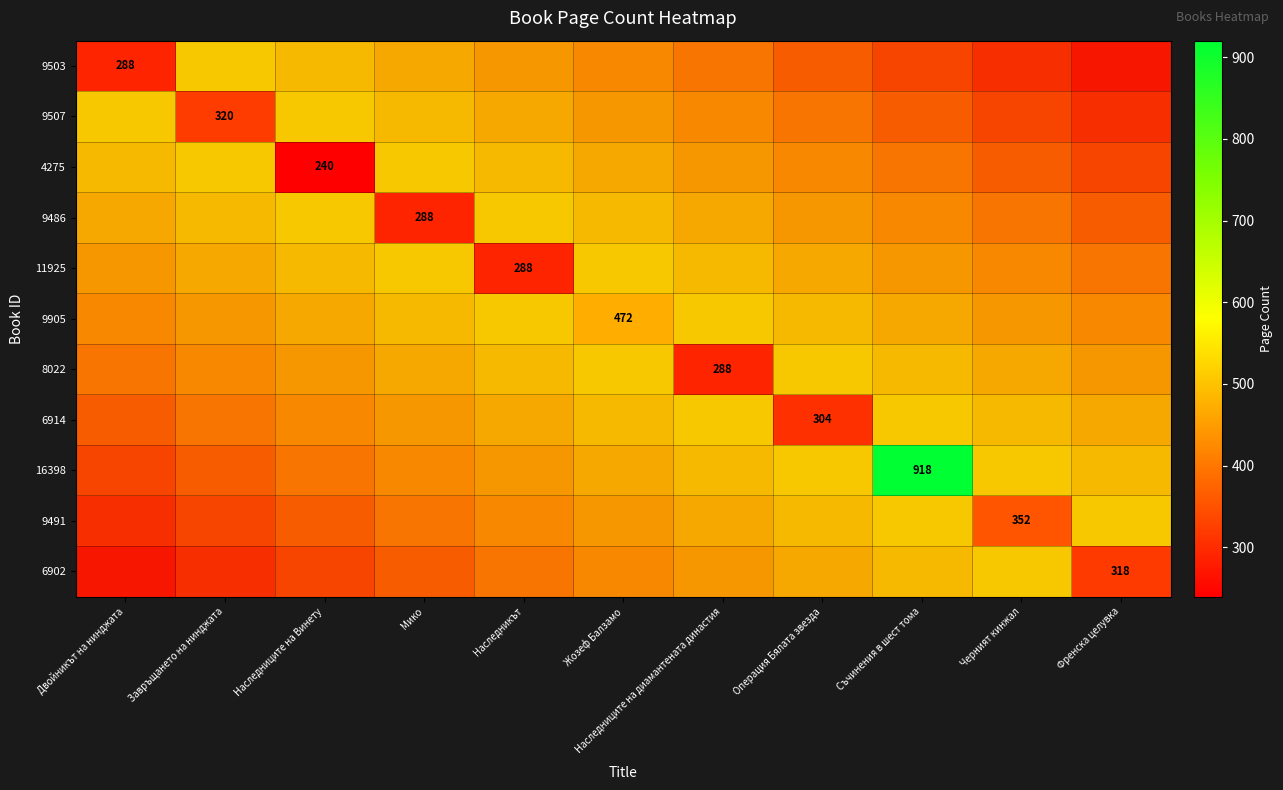

At how many categories does at least one series exceed 870?

1